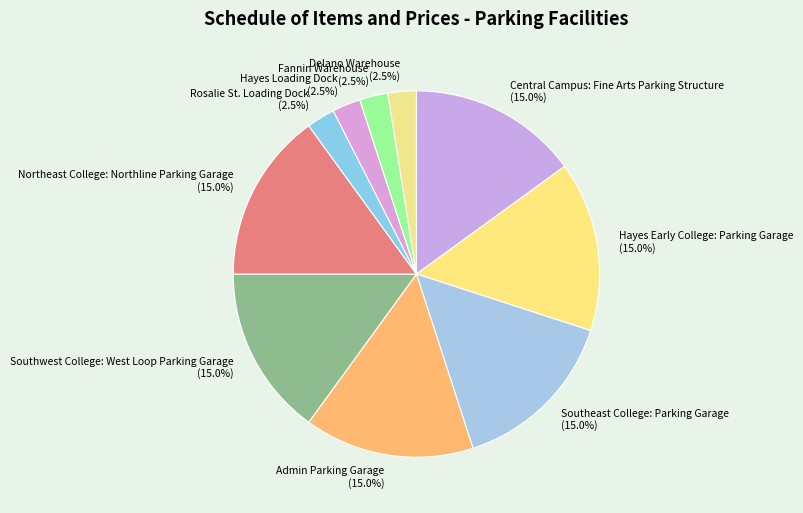

What is the ratio of the value at Central Campus: Fine Arts Parking Structure to the value at Hayes Loading Dock?

6.0